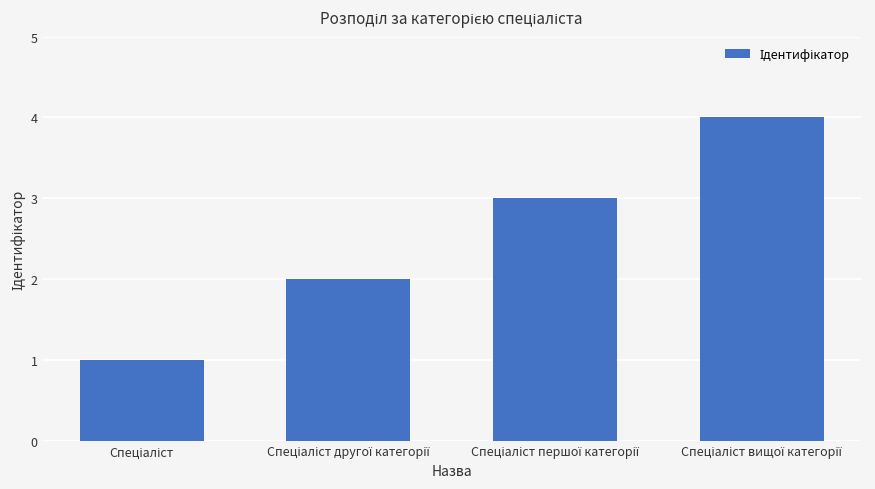

Reading left to right, what are all the values shown in this chart?

1	2	3	4